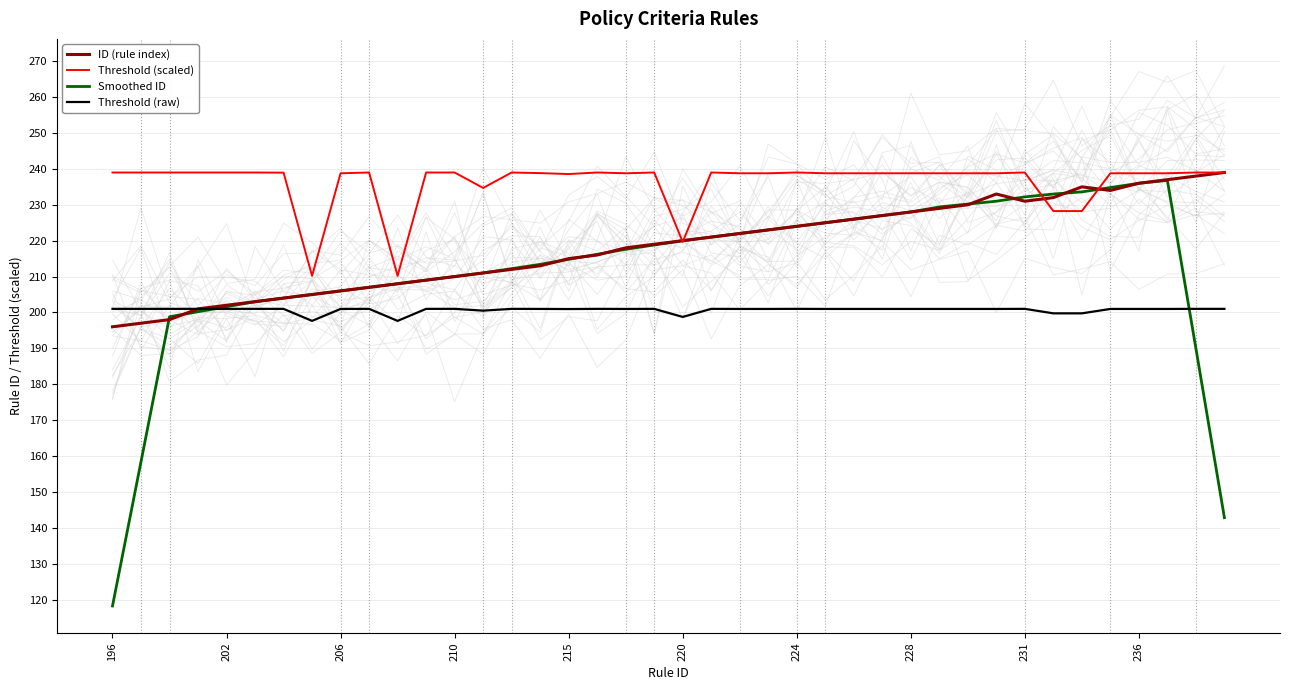

True or false: Threshold (raw) and ID (rule index) intersect in this chart.

False